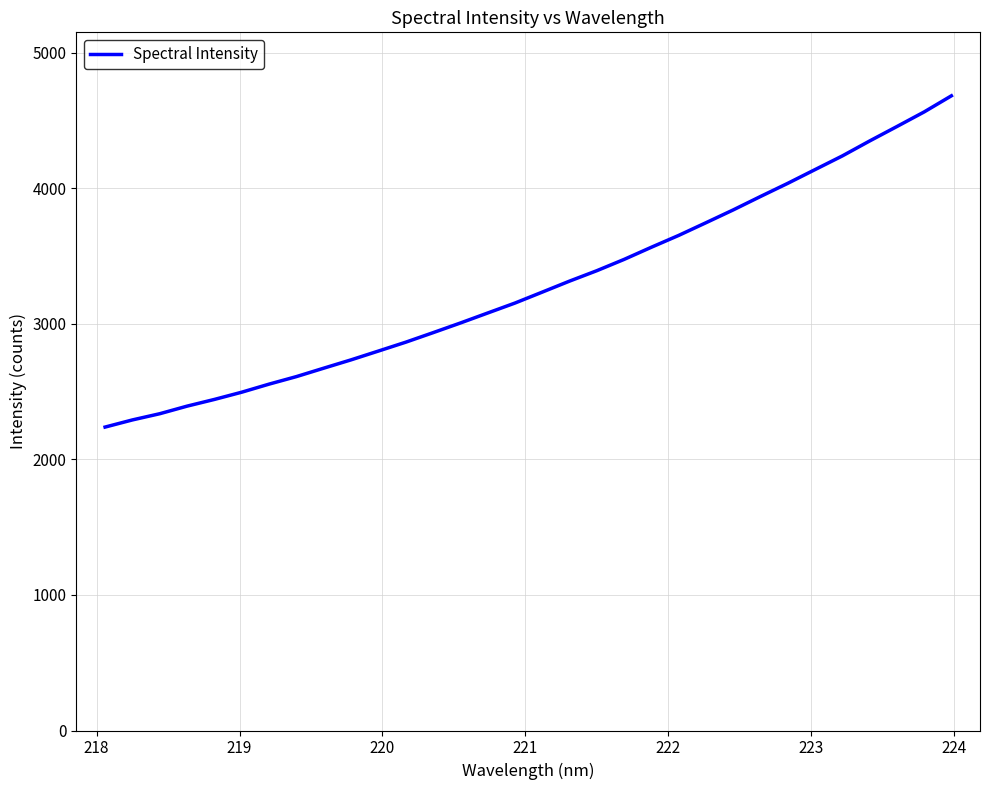

What is the smallest value displayed?

2238.8